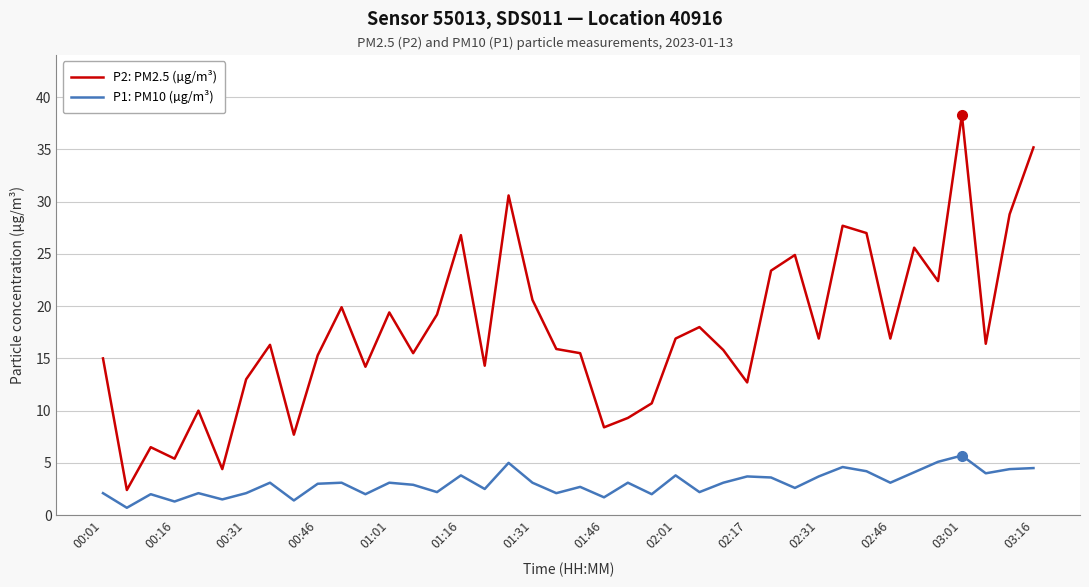

List the series in order of their overall mean, lowest first.

P1: PM10 (µg/m³), P2: PM2.5 (µg/m³)